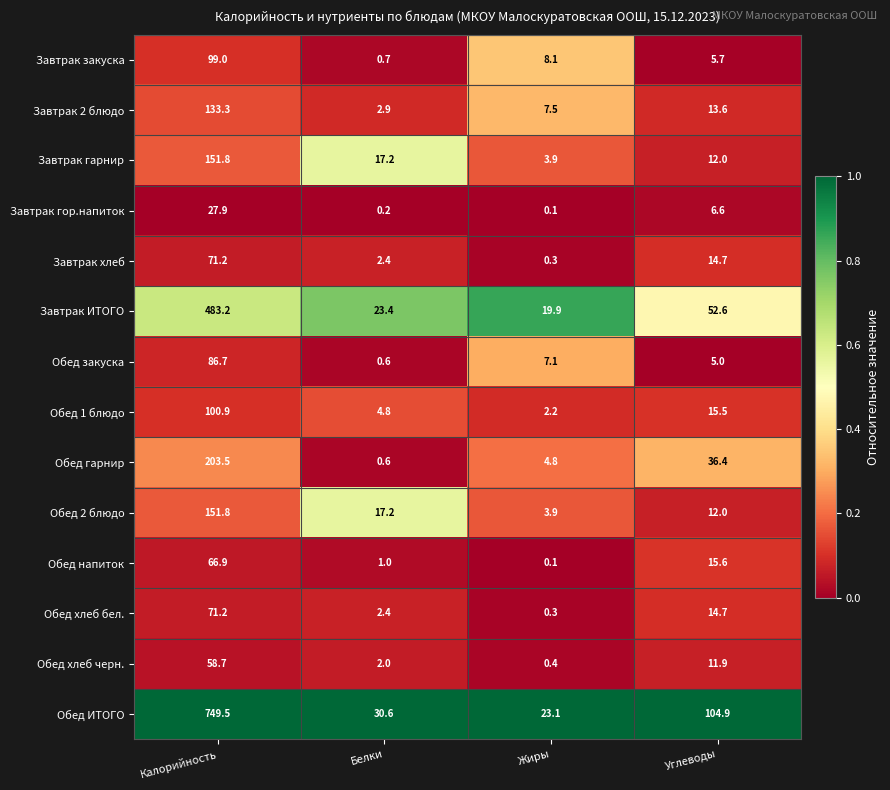

Which series has the largest total across all categories?

Обед ИТОГО